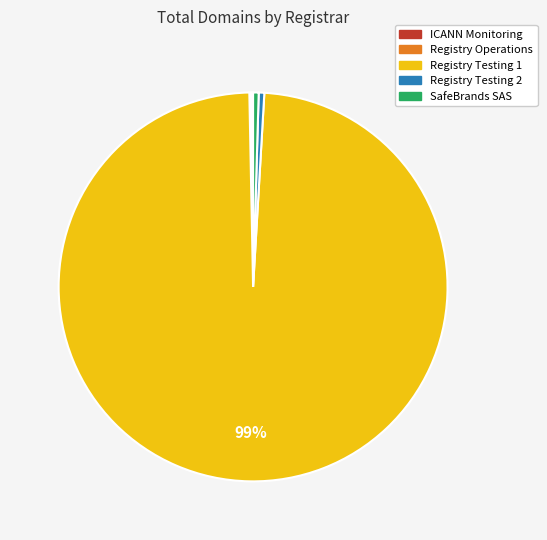

Is the sum of SafeBrands SAS and Registry Testing 1 greater than half?

Yes